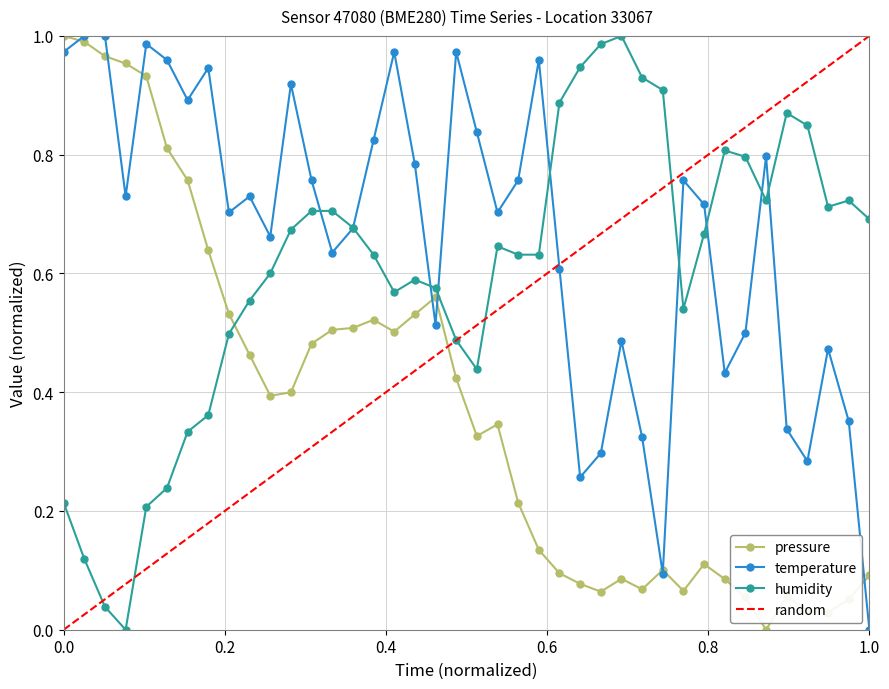

What is the total value across all series at 2023-07-13T00:15:45?

2.0